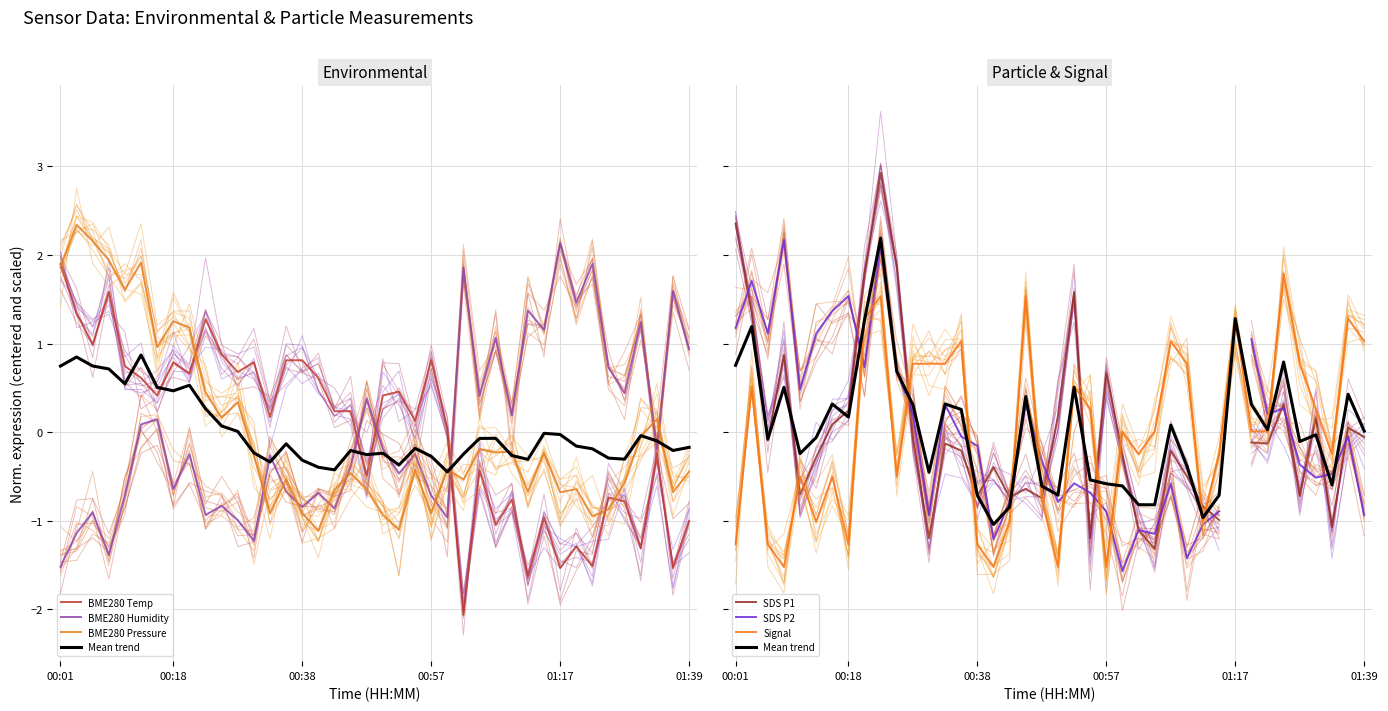

Which series ends up on top after the final intersection of BME280_temperature and BME280_humidity?

BME280_humidity